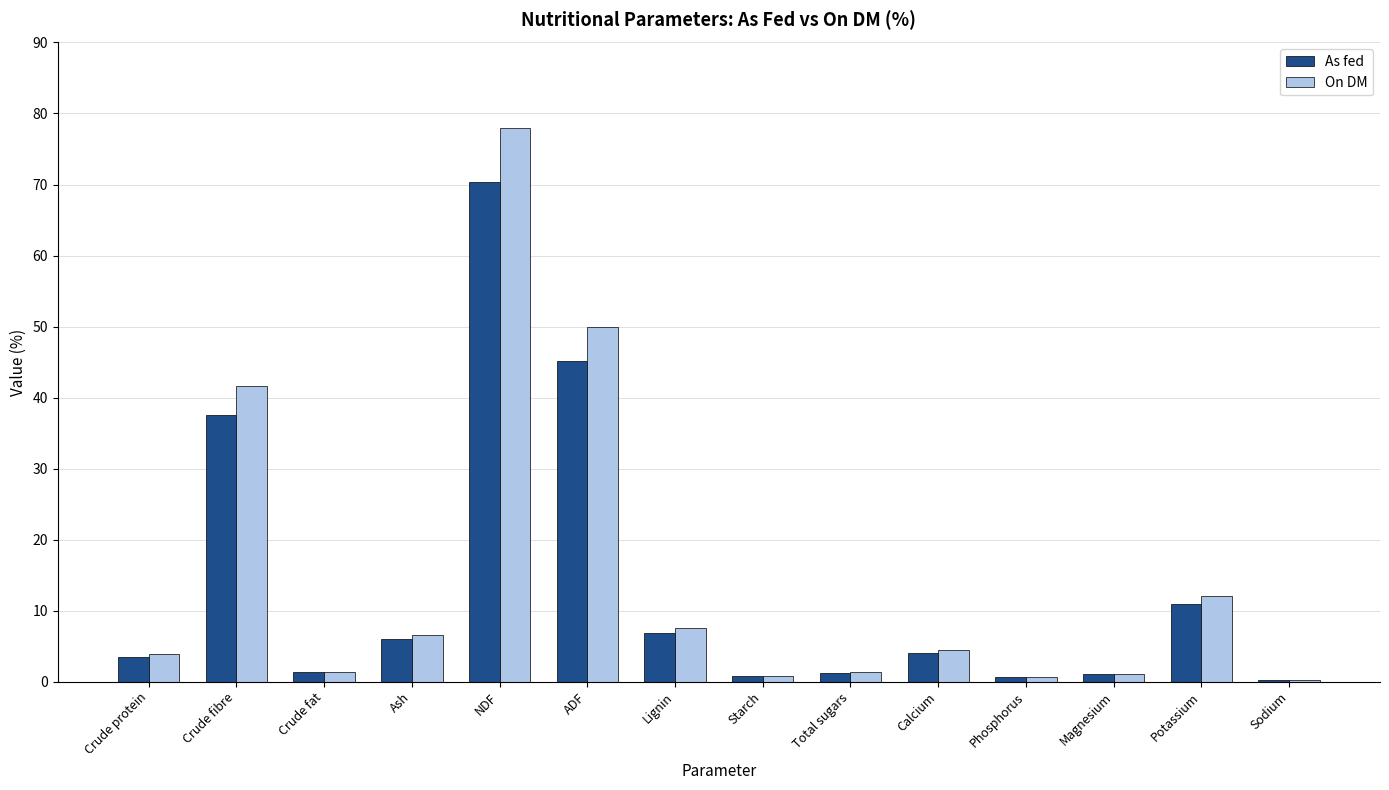

What is the total value across all series at Potassium?

22.9